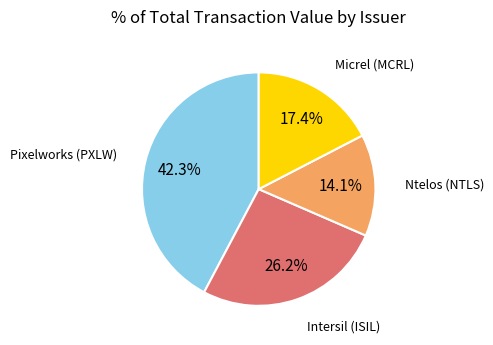

What is the total percentage of Micrel (MCRL) and Intersil (ISIL)?

43.6%